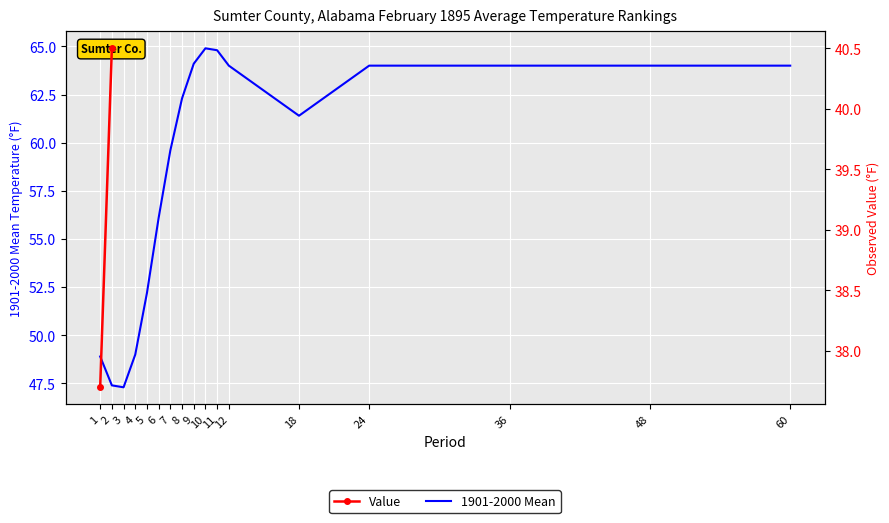

At which category does the chart reach its minimum across all series?

3